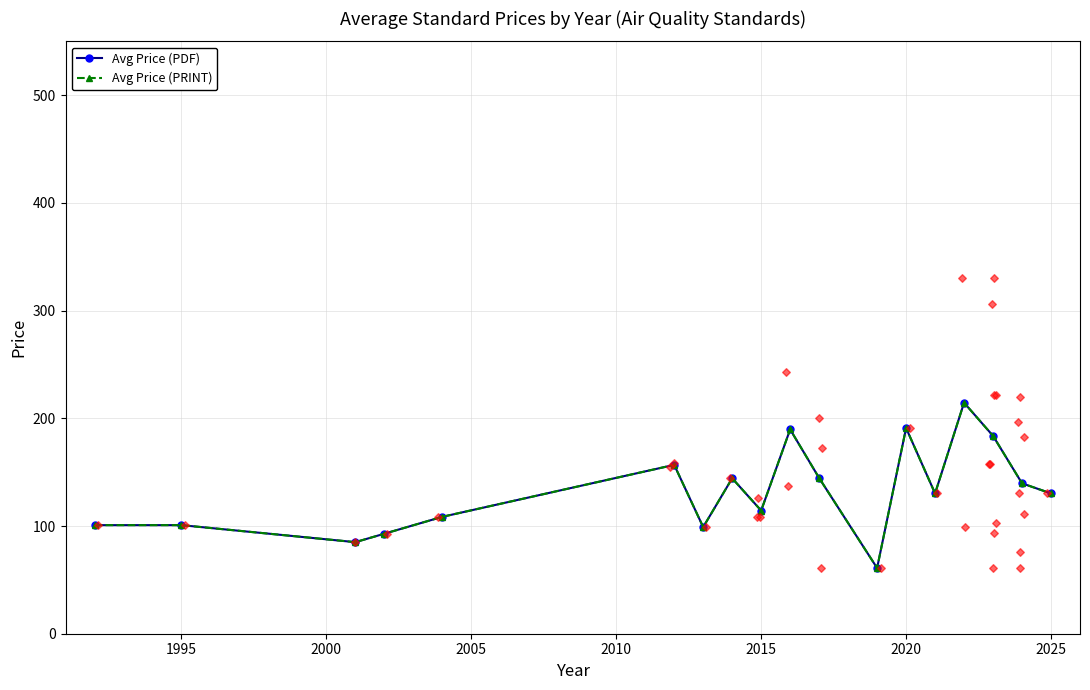

Which series has the largest Y range (max minus min)?

Avg Price (PDF)